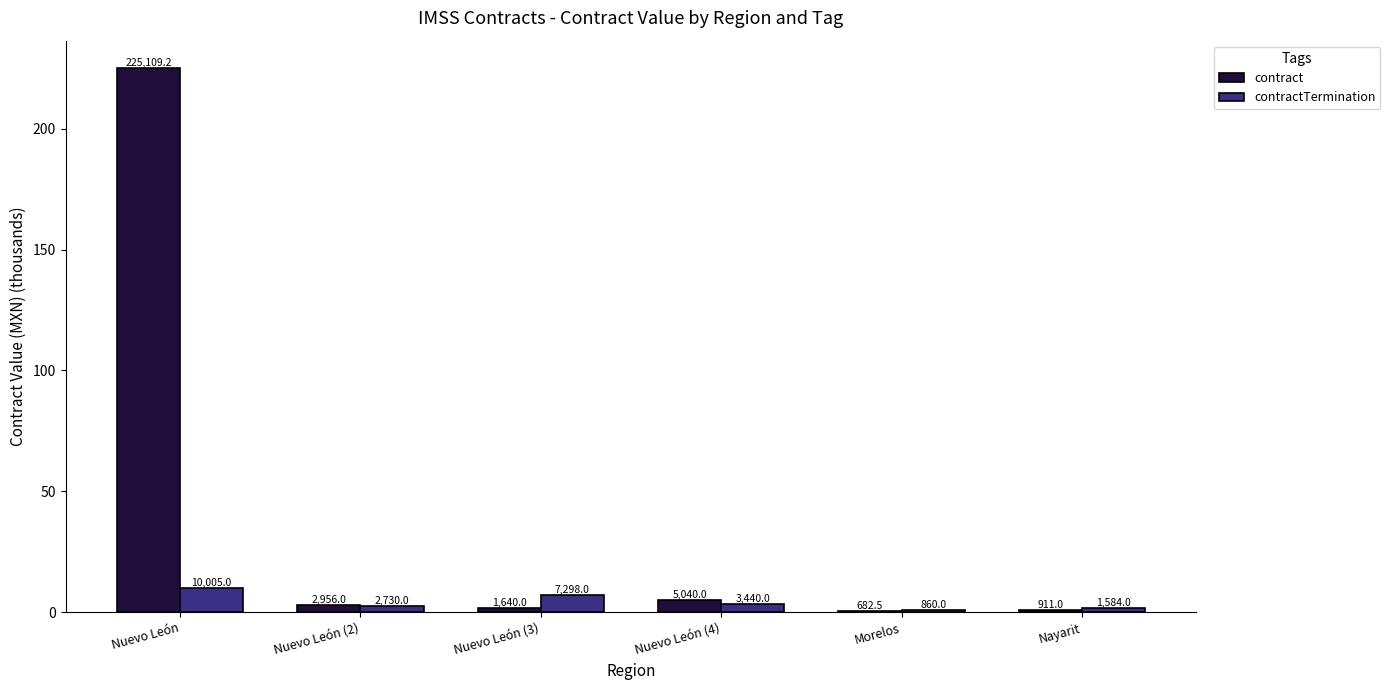

How many groups of bars are there?

6